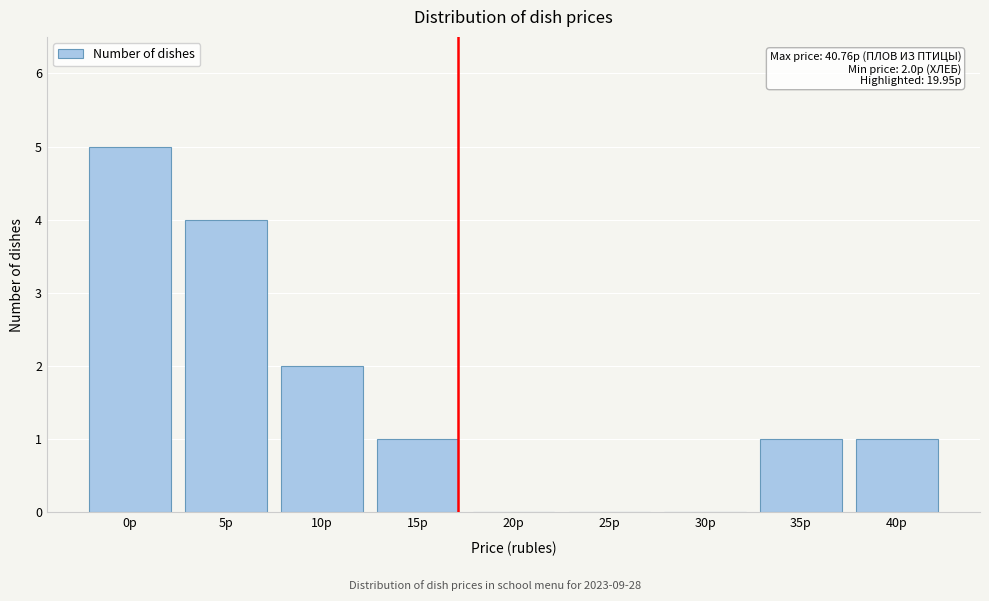

Reading left to right, what are all the values shown in this chart?

0р=5	5р=4	10р=2	15р=1	20р=0	25р=0	30р=0	35р=1	40р=1